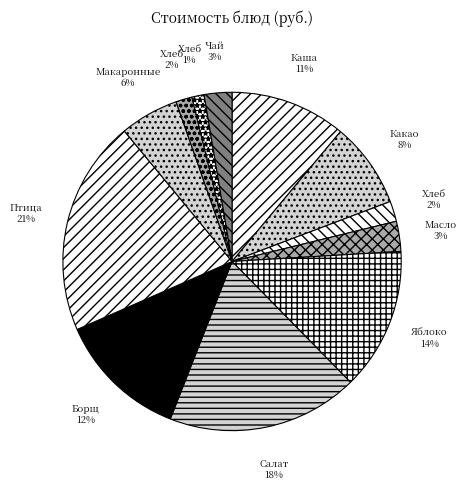

To the nearest percent, what is the average slice percentage?

8%